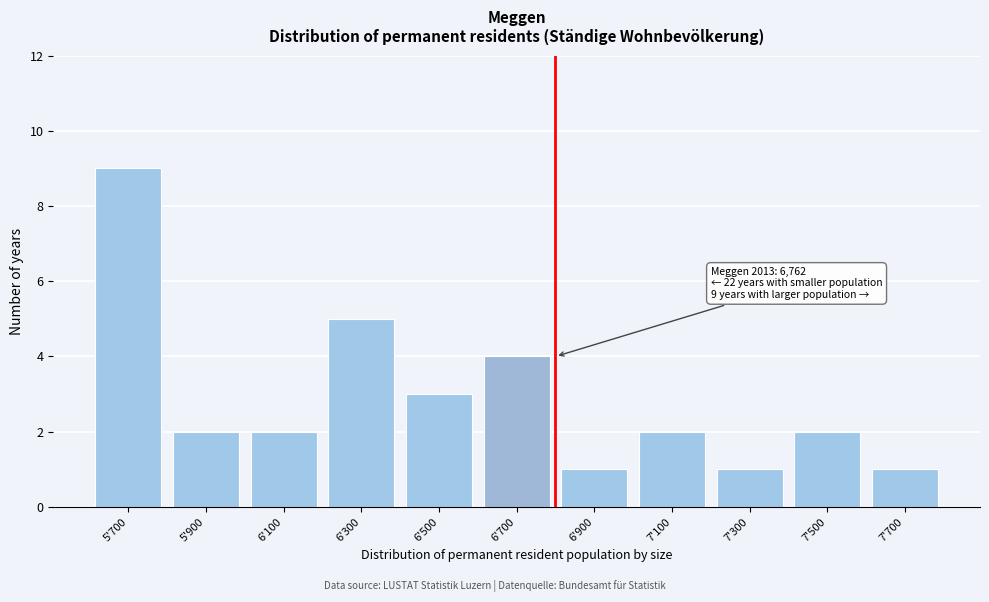

Reading left to right, transcribe all the data shown in this chart.

9	2	2	5	3	4	1	2	1	2	1